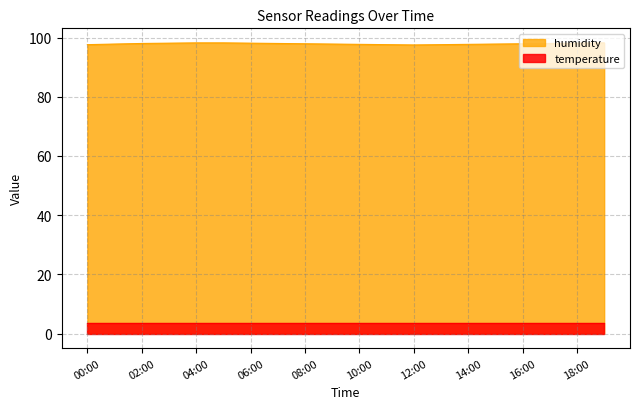

Is it true that the value at 06:00 is 98.1?

True